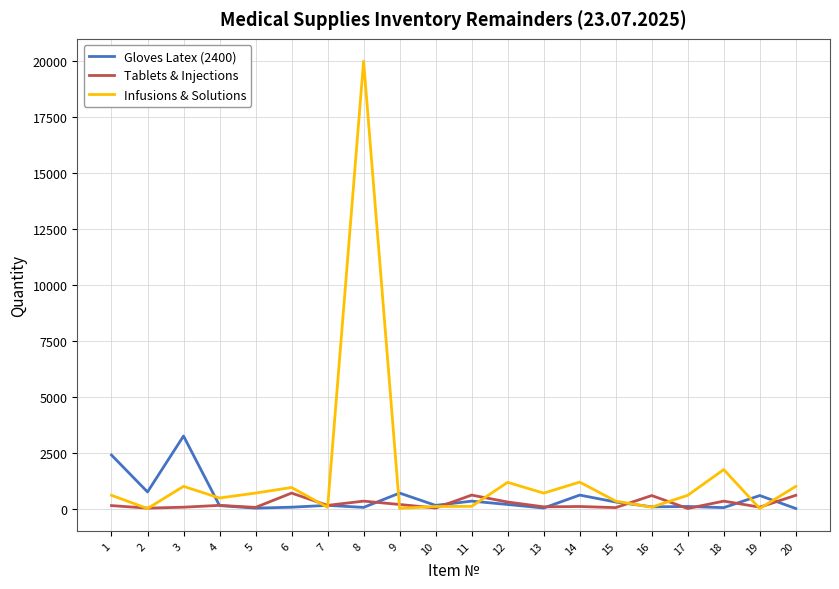

What is the highest value of the Tablets & Injections series?

700